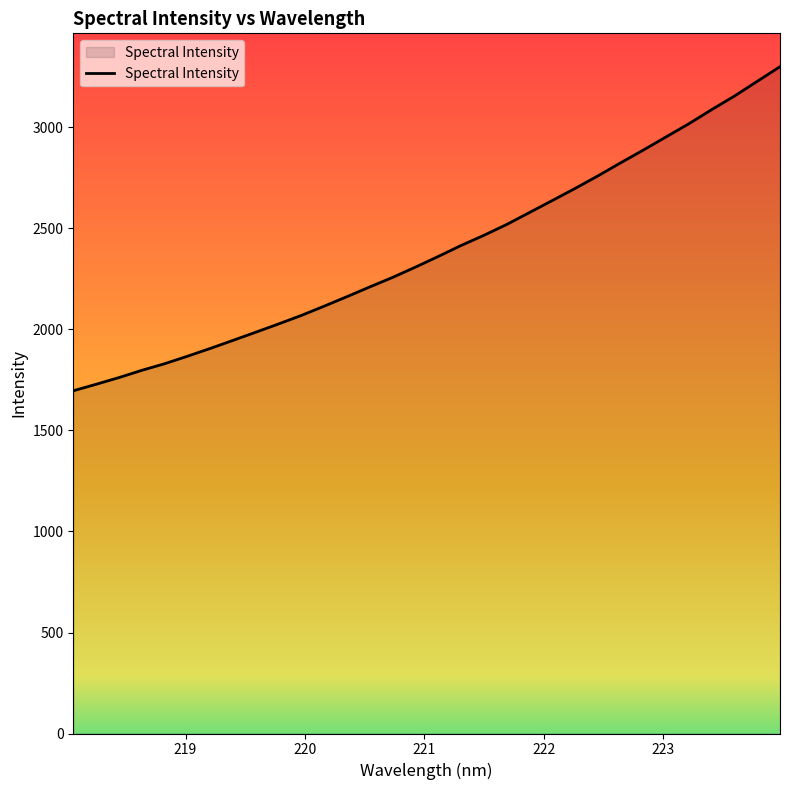

What is the maximum value shown in the chart?

3301.1